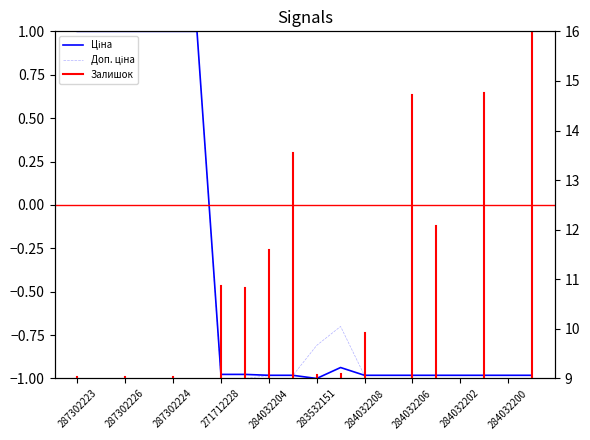

Is the value of Доп. ціна at 284032203 greater than the value of Ціна at 284032202?

No